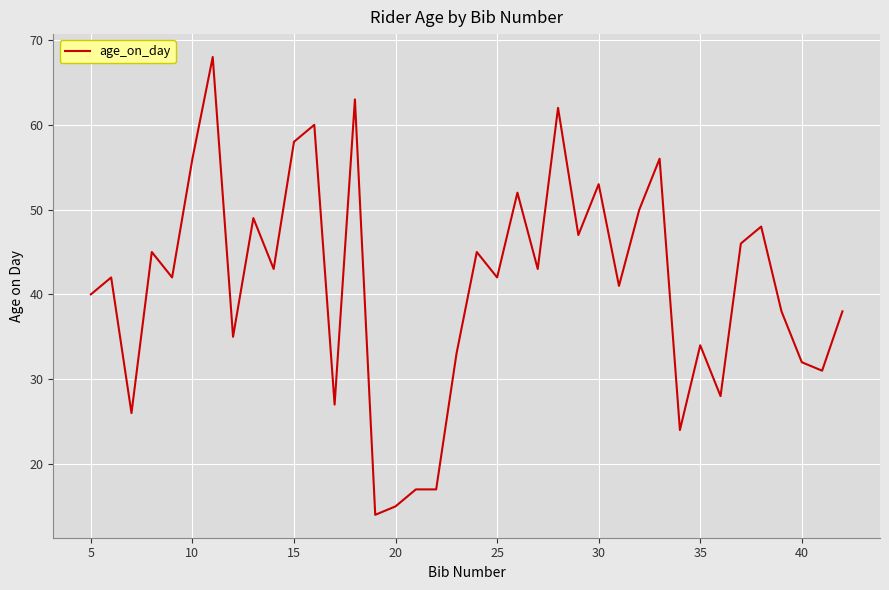

Reading right to left, what are all the values shown in this chart?

38	31	32	38	48	46	28	34	24	56	50	41	53	47	62	43	52	42	45	33	17	17	15	14	63	27	60	58	43	49	35	68	56	42	45	26	42	40